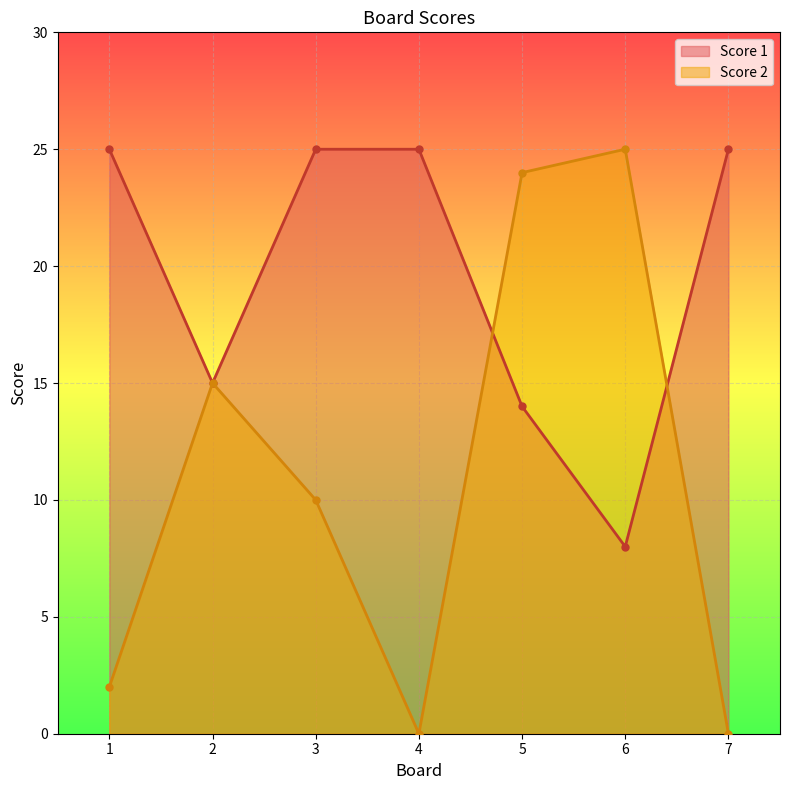

Where do Score 2 and Score 1 first cross each other?

4 and 5